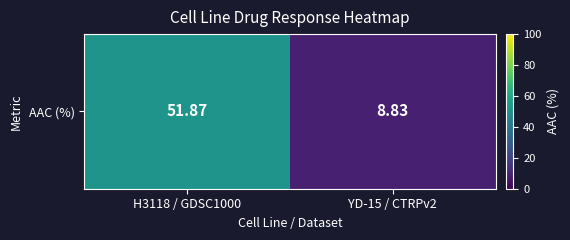

What is the difference between the maximum and minimum values?

43.0